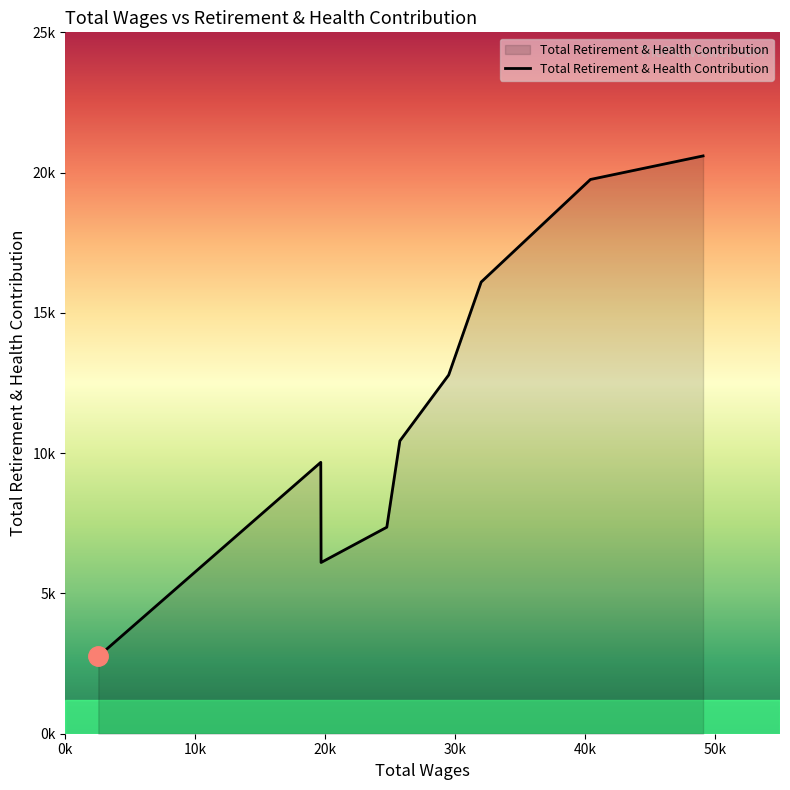

Does the chart have visible grid lines?

No